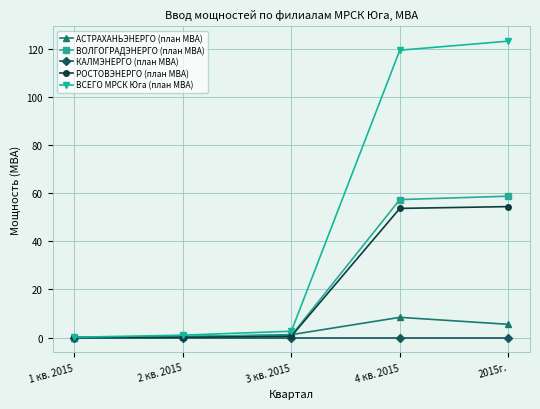

What is the difference between the highest and lowest values at 3 кв. 2015?

2.6